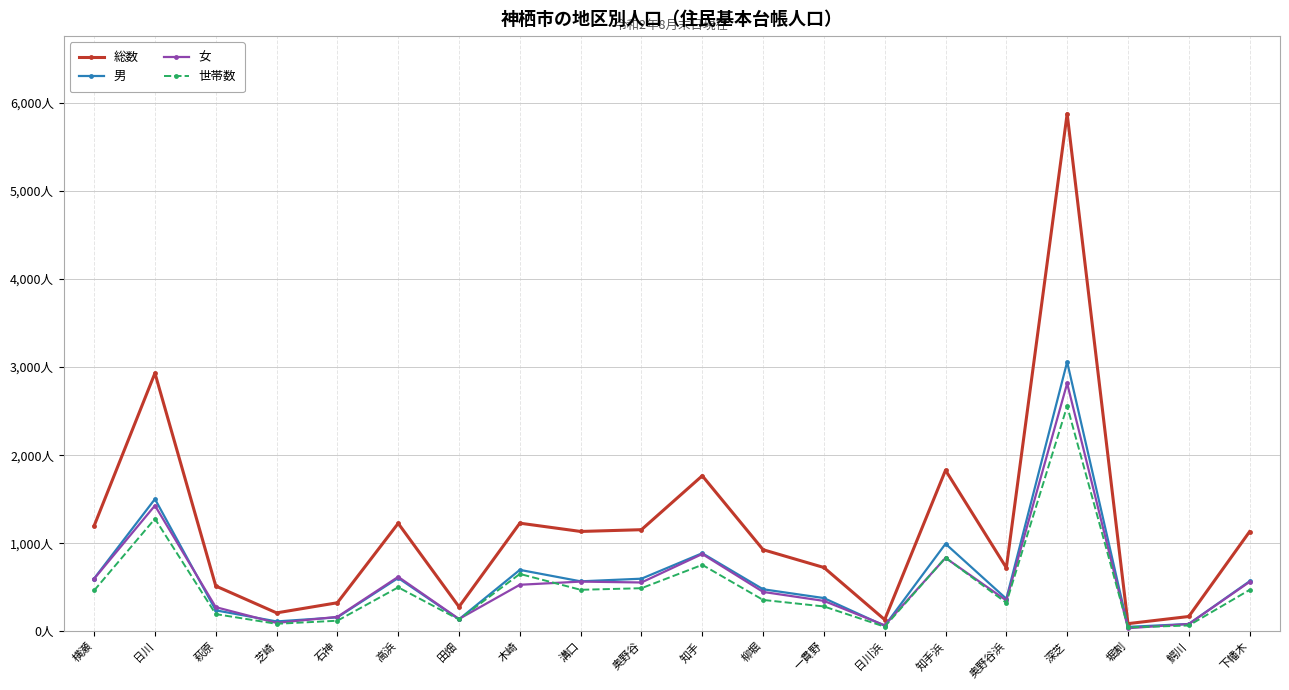

What is the maximum value for 女?

2816